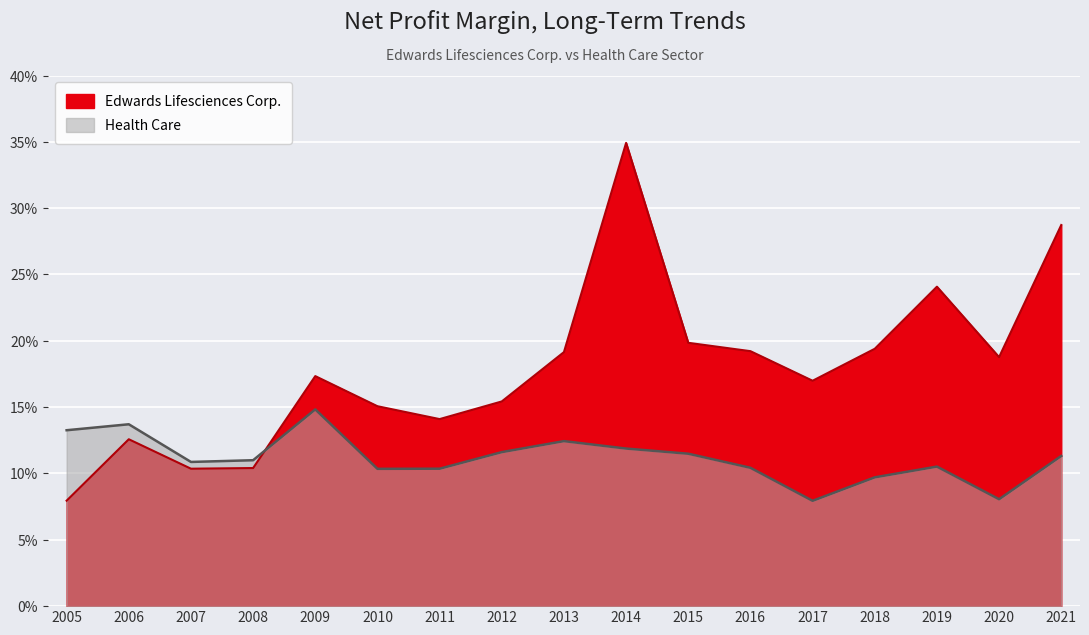

Where is the first local maximum for Edwards Lifesciences Corp.?

2006